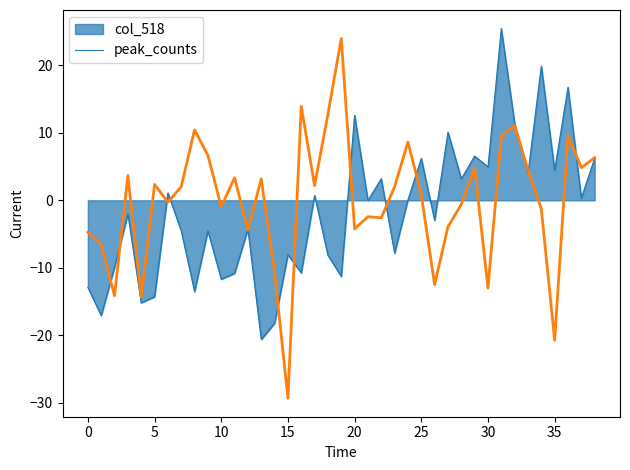

What is the lowest value of the col_518 series?

-20.6